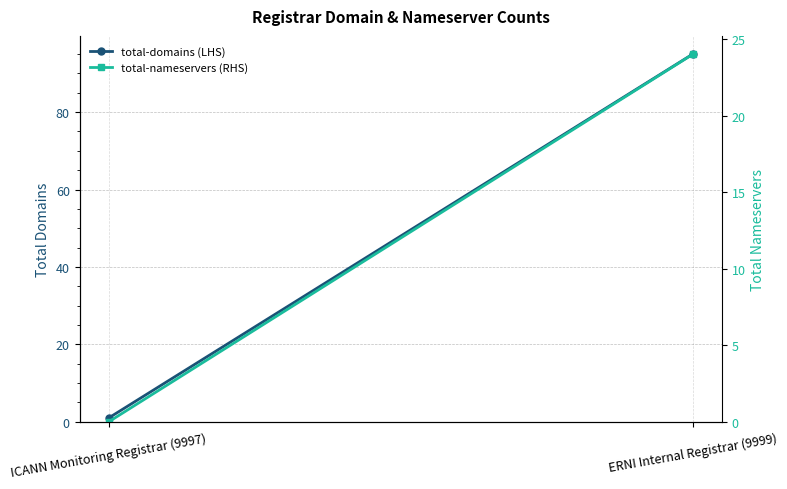

What is the label of the 1st point from the right?

ERNI Internal Registrar (9999)